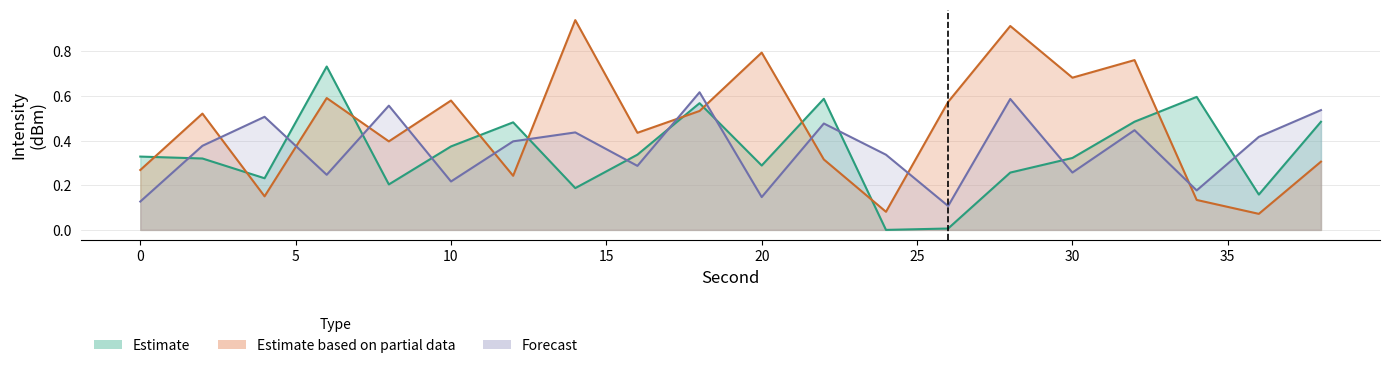

Where is Forecast nearest to the value 0?

26